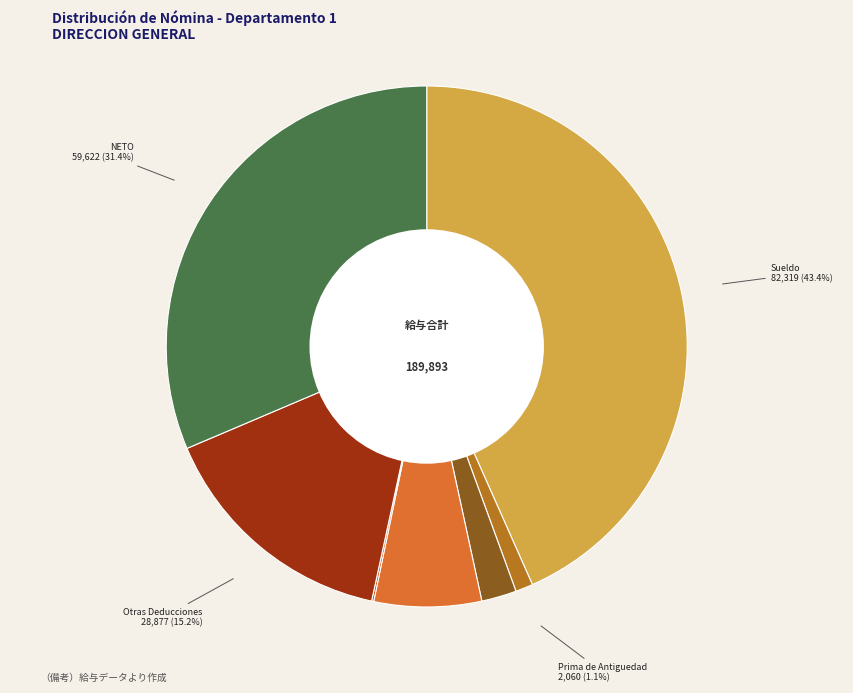

Is there any slice that represents more than half of the pie?

No